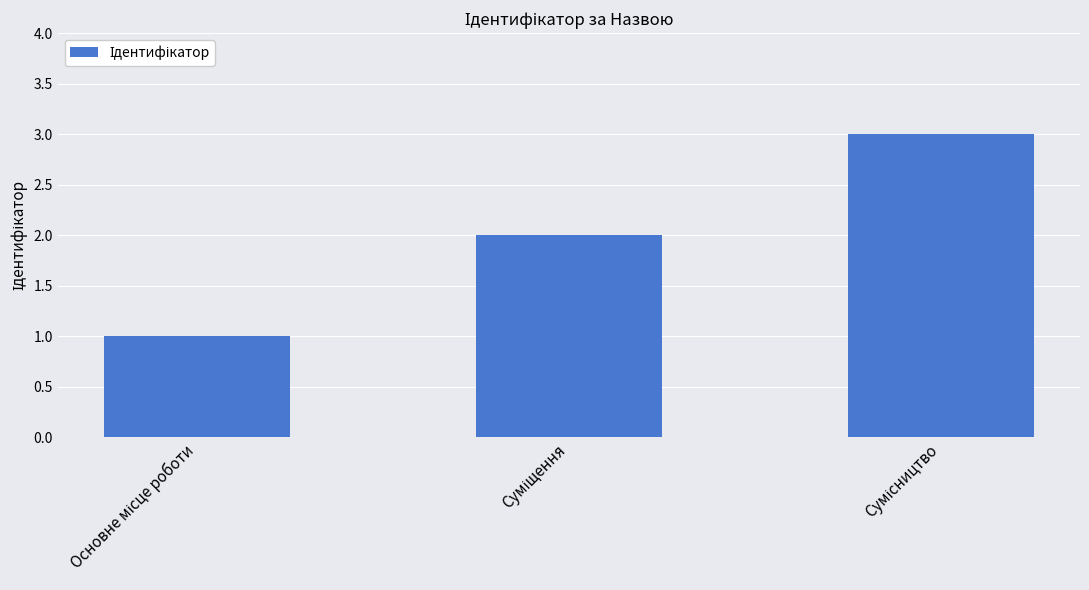

What is the sum of all values?

6